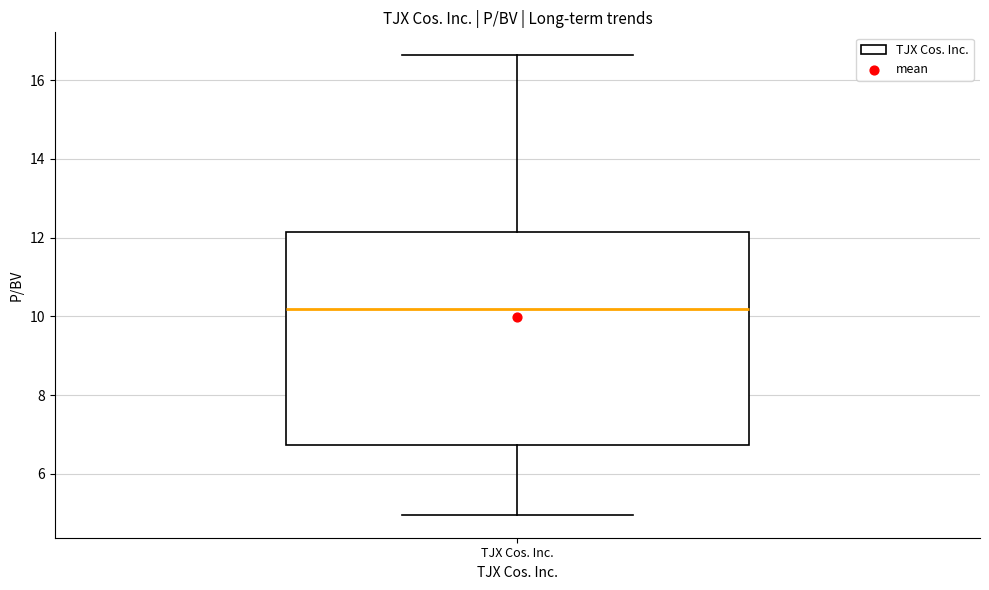

Where is the lower edge of the box for TJX Cos. Inc. on the y-axis? The values are not printed on the chart, so give them approximately, as read against the axis.

6.8